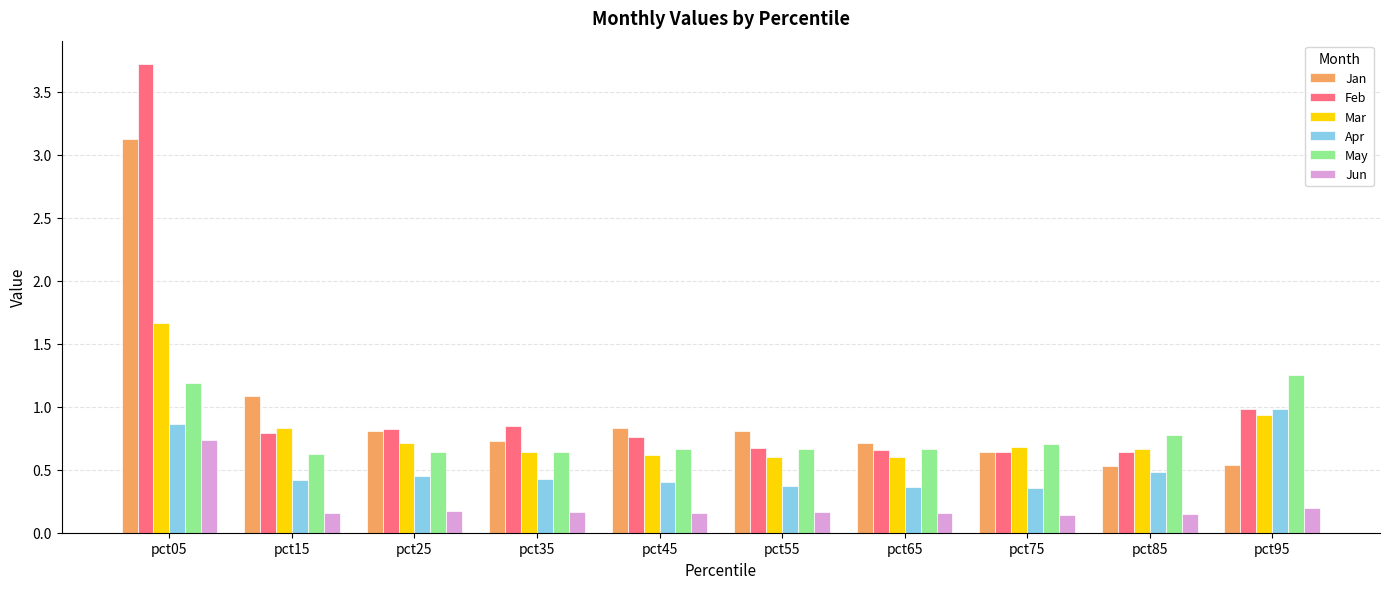

How many bars are there in total?

60